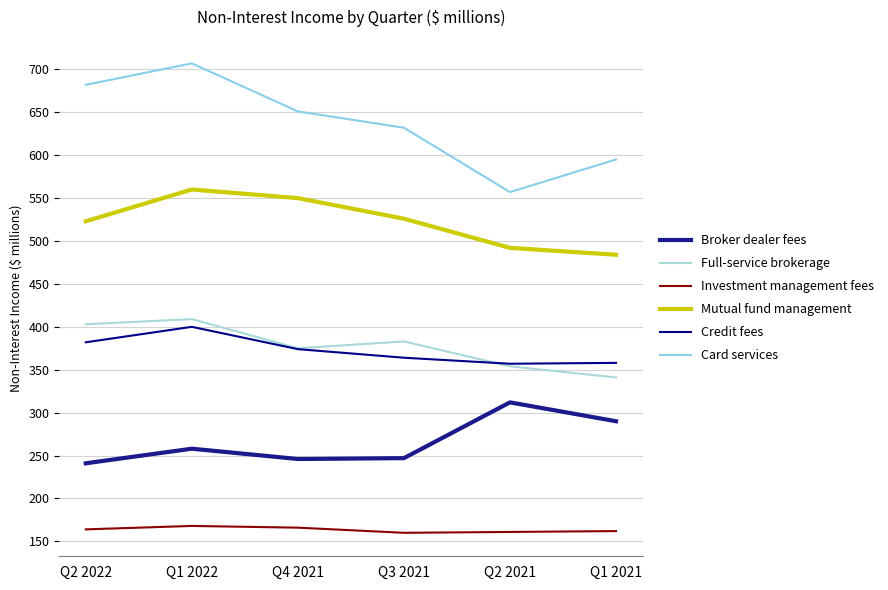

What is the value of the Broker dealer fees point at the 4th from the left?

247